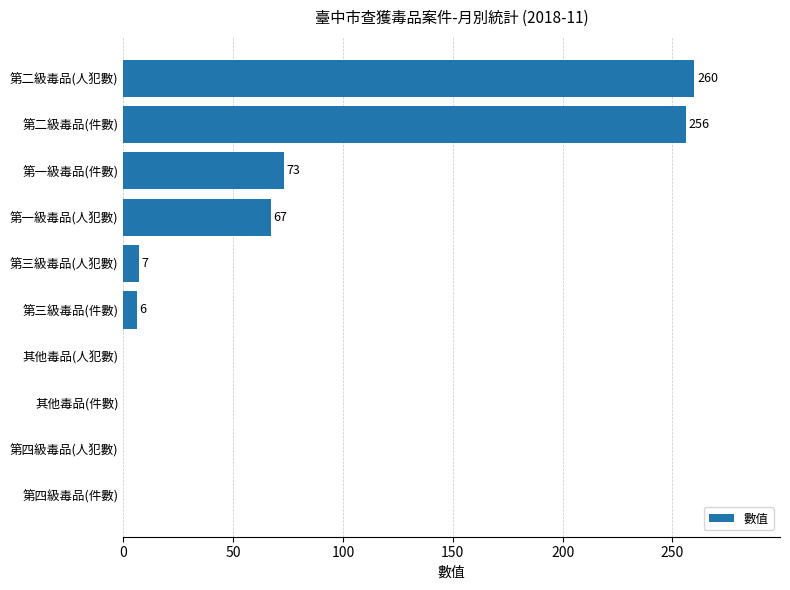

What is the average value?

67